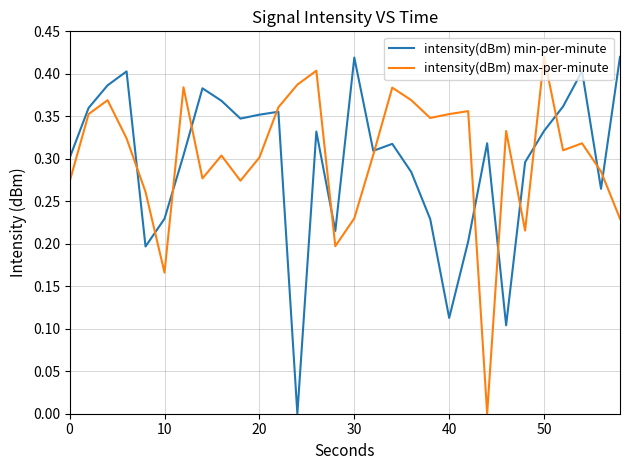

Which series ends up on top after the final intersection of intensity(dBm) max-per-minute and intensity(dBm) min-per-minute?

intensity(dBm) min-per-minute